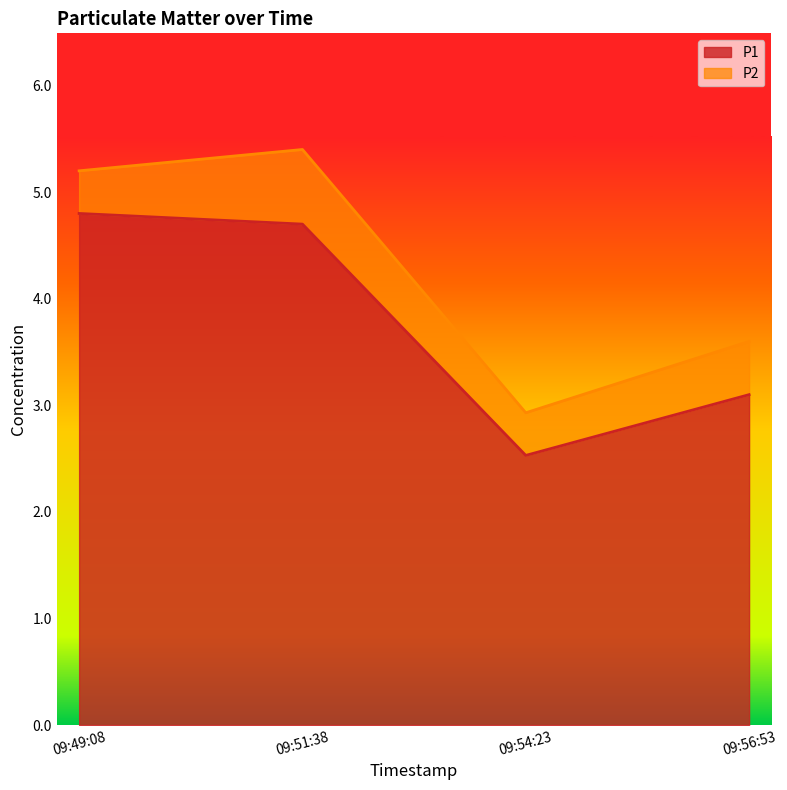

What is the difference between the second highest and minimum values?

2.2